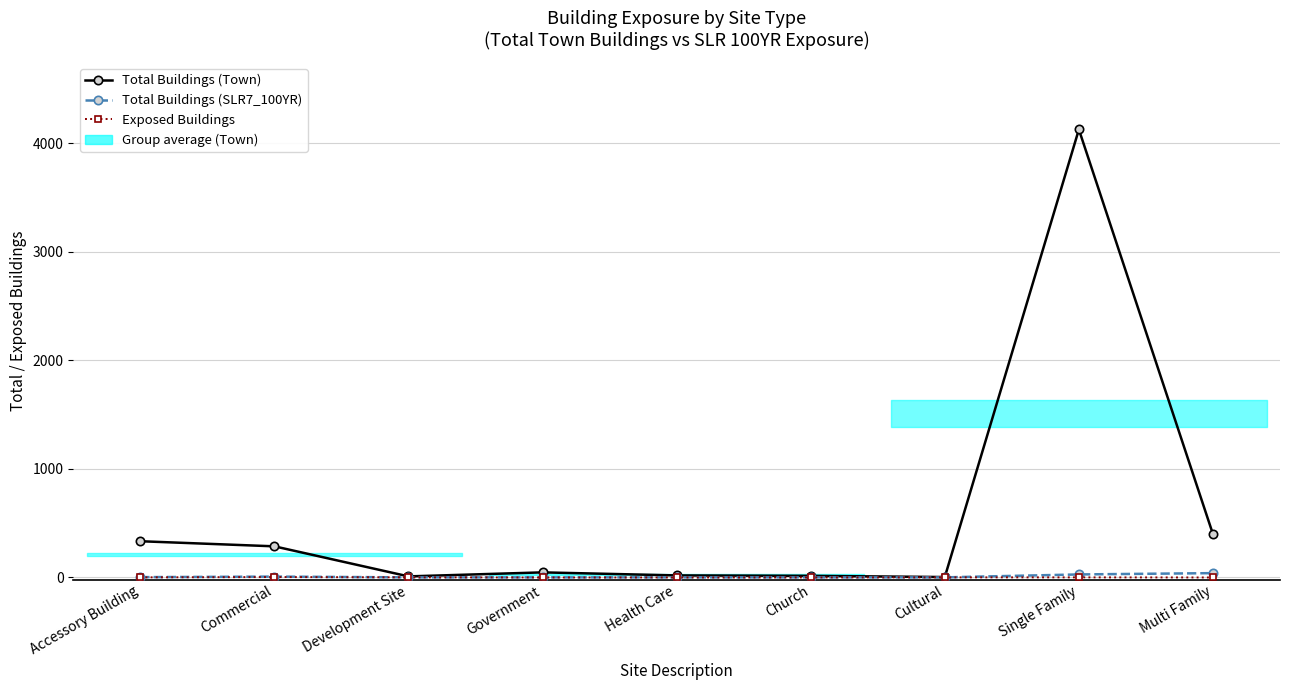

What is the difference between the maximum and minimum values in the Total Buildings (Town) series?

4124